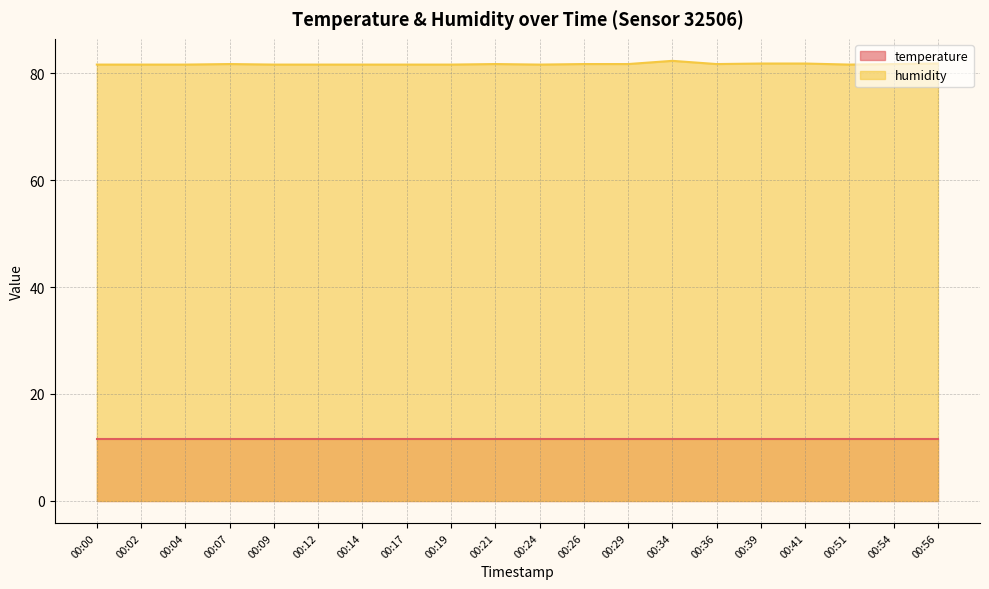

How many values are between 81 and 82?

19